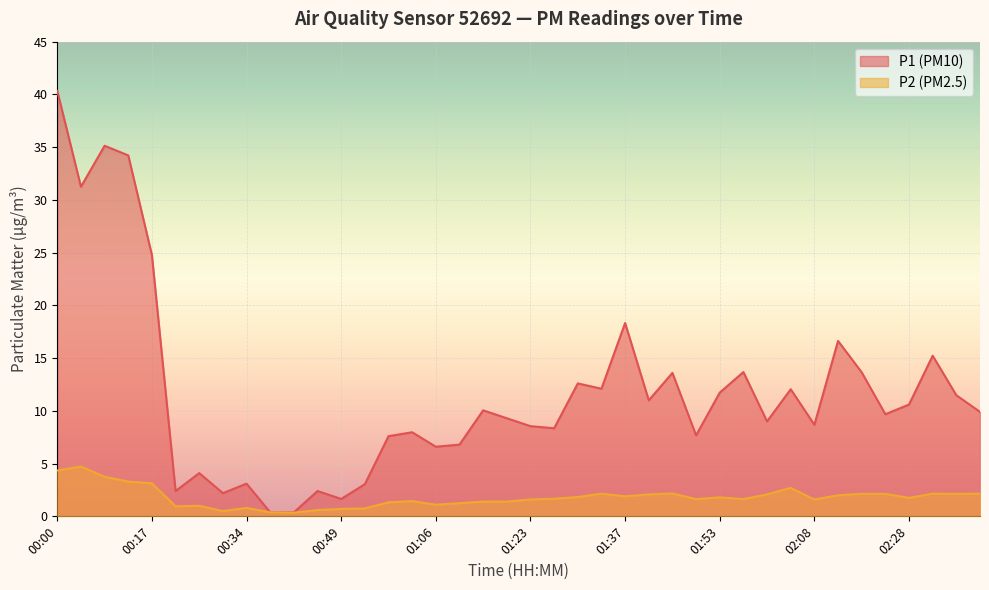

The P2 series shows 0.8 at 01:37. True or false?

False